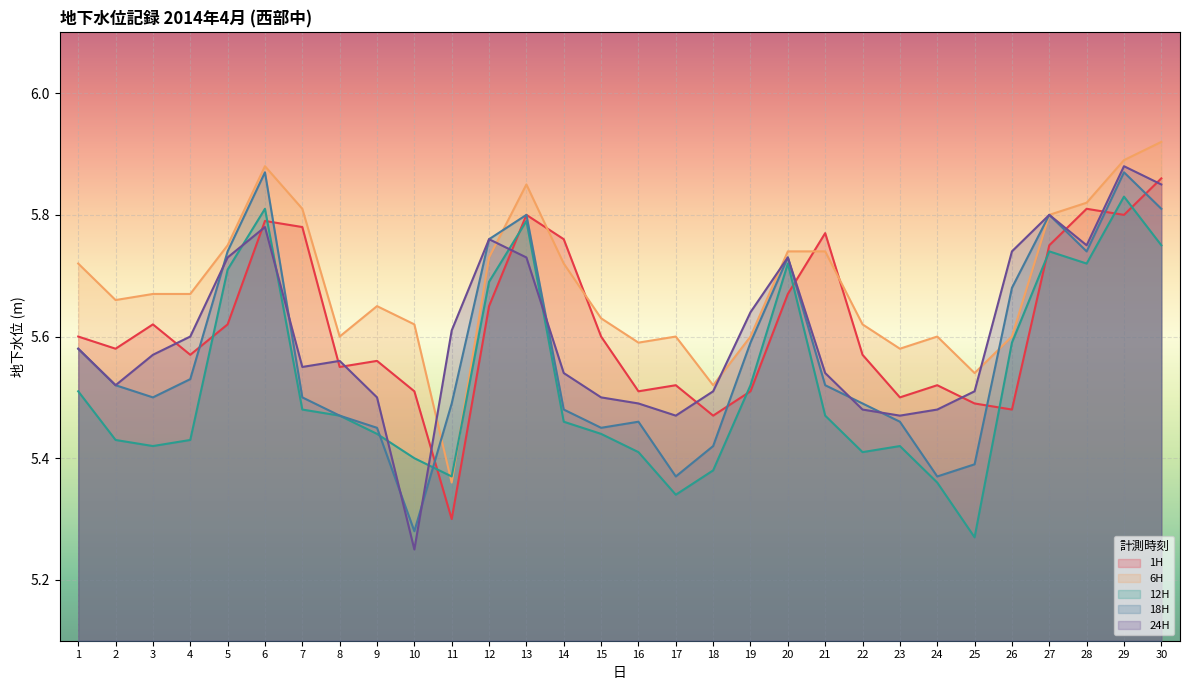

At which category is the sum across all series the highest?

29